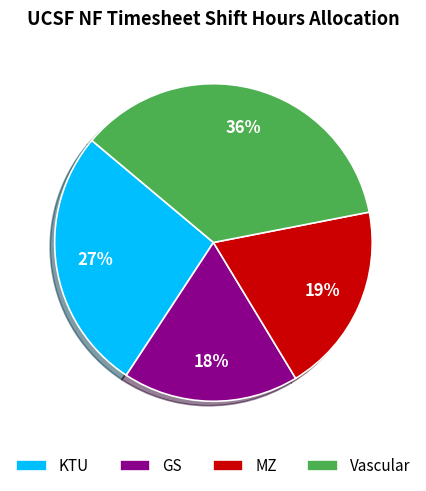

To the nearest percent, what is the difference between the KTU and GS slice percentages?

9%